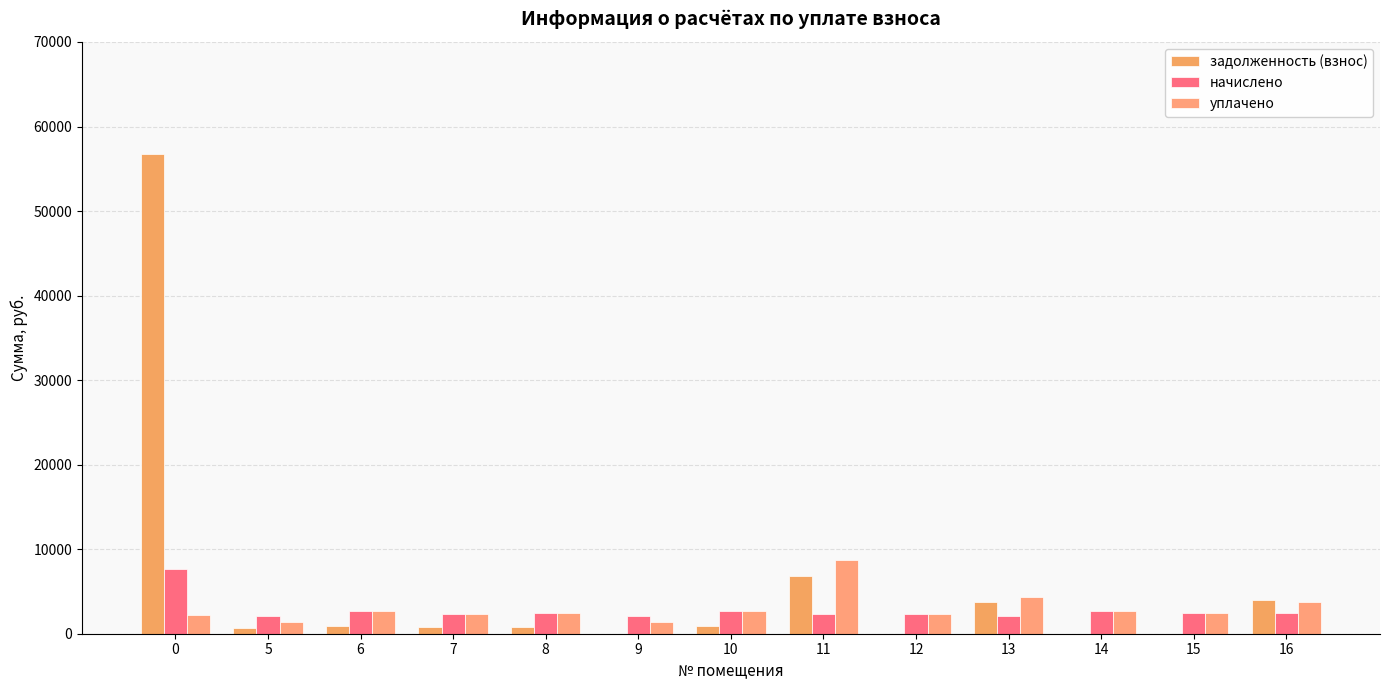

Which series has the largest total across all categories?

задолженность (взнос)